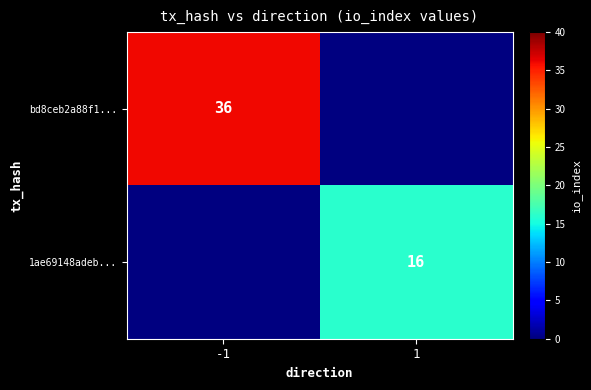

The value of 1ae69148adeb... at 1 is 10. True or false?

False